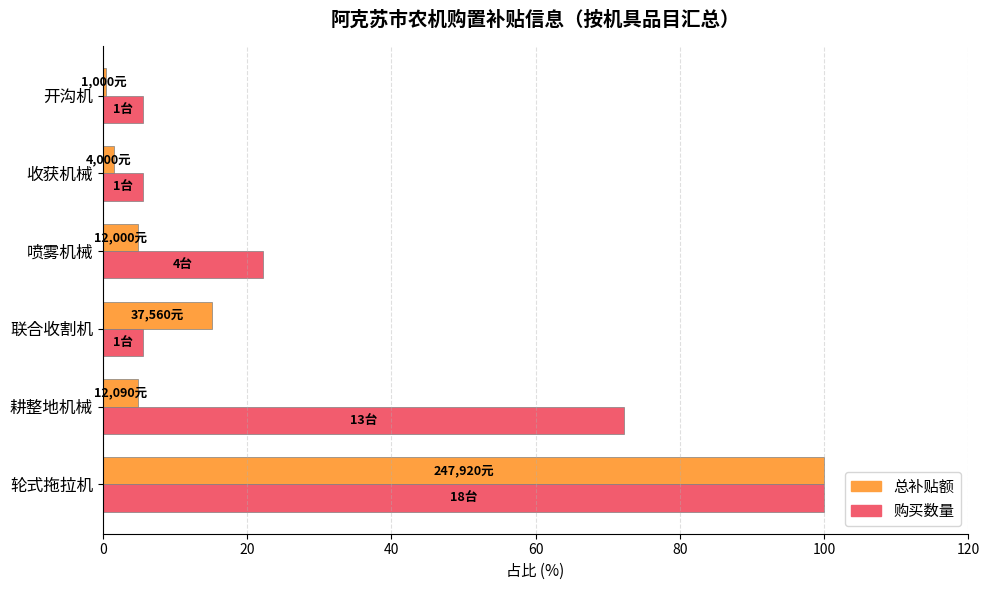

What is the spread (max minus min) of values at 喷雾机械?

17.4